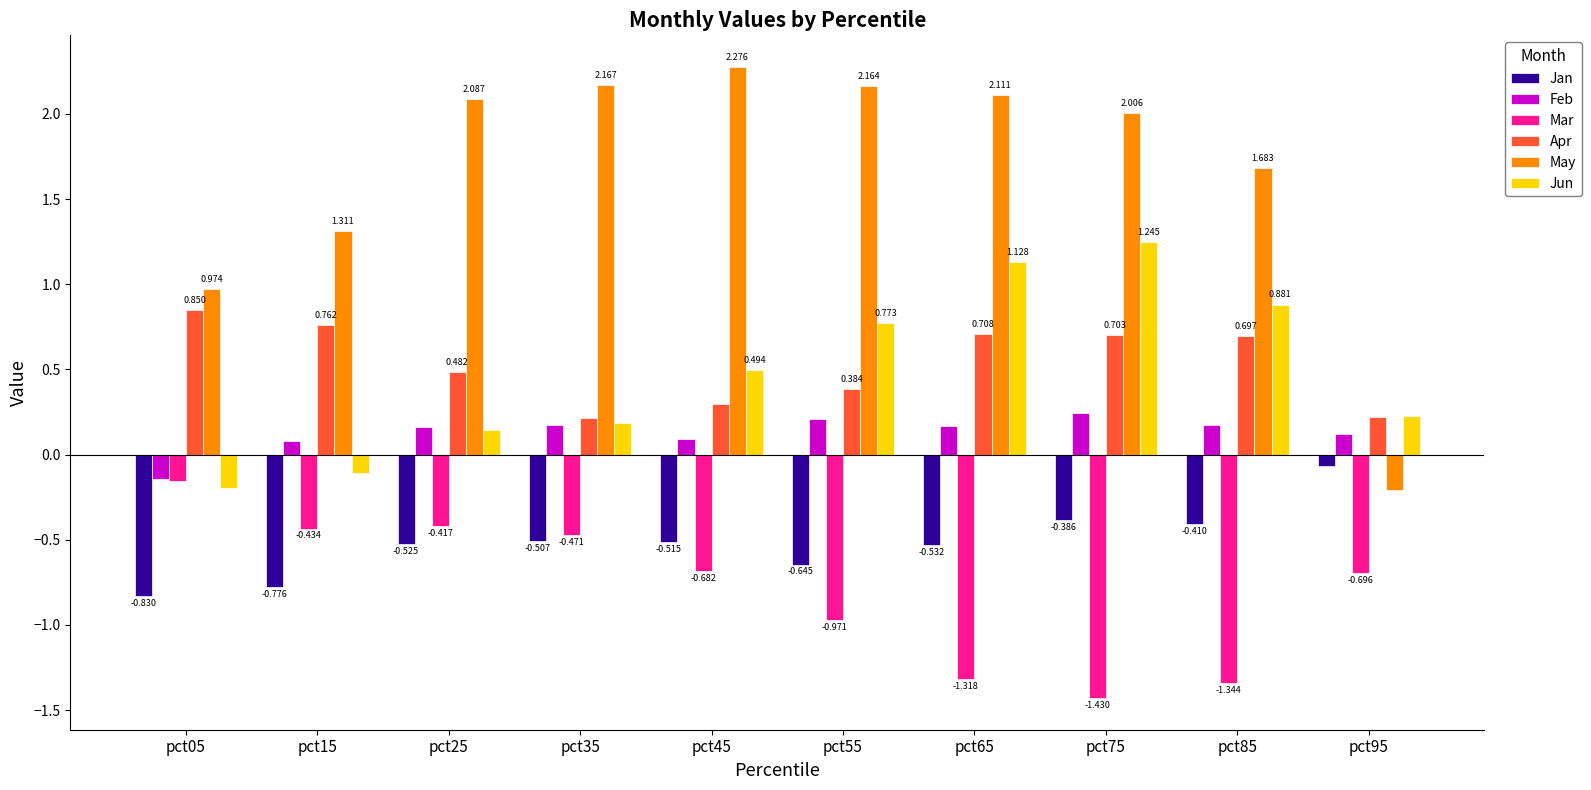

At pct25, list the series in order from smallest to largest.

Jan, Mar, Jun, Feb, Apr, May